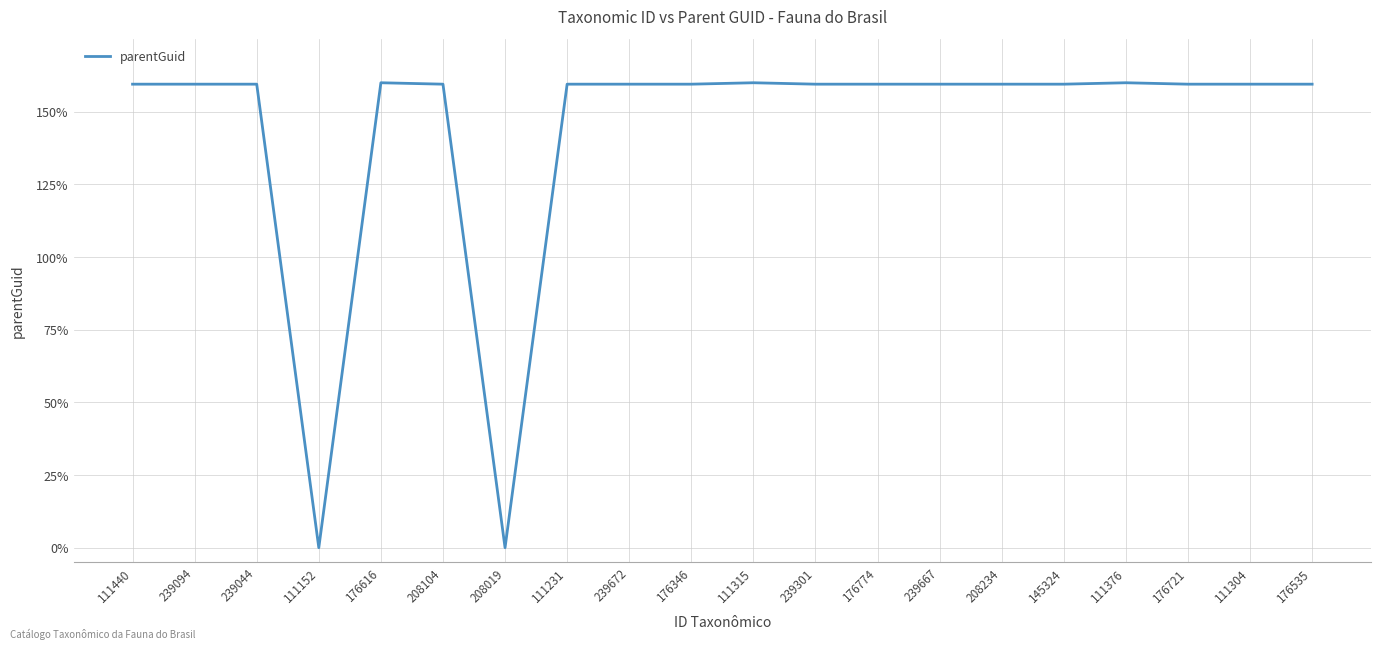

True or false: the data shows 223.0 at 239667.

False